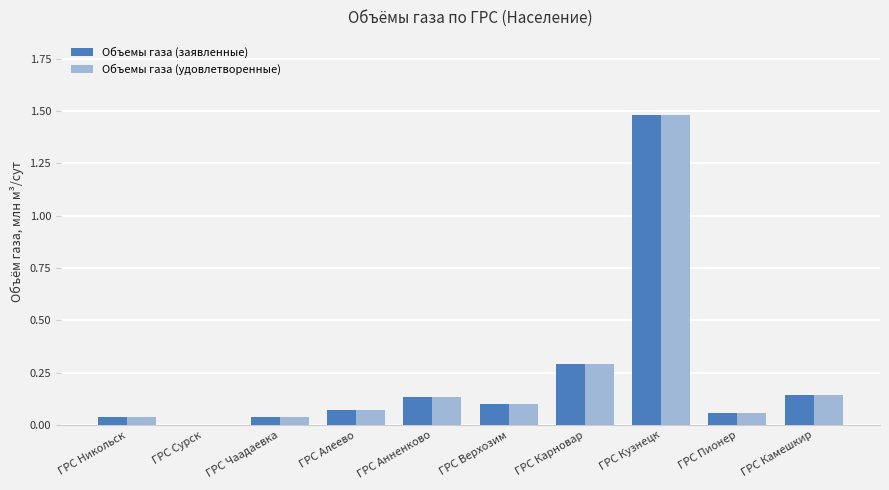

At which category is the sum across all series the highest?

ГРС Кузнецк